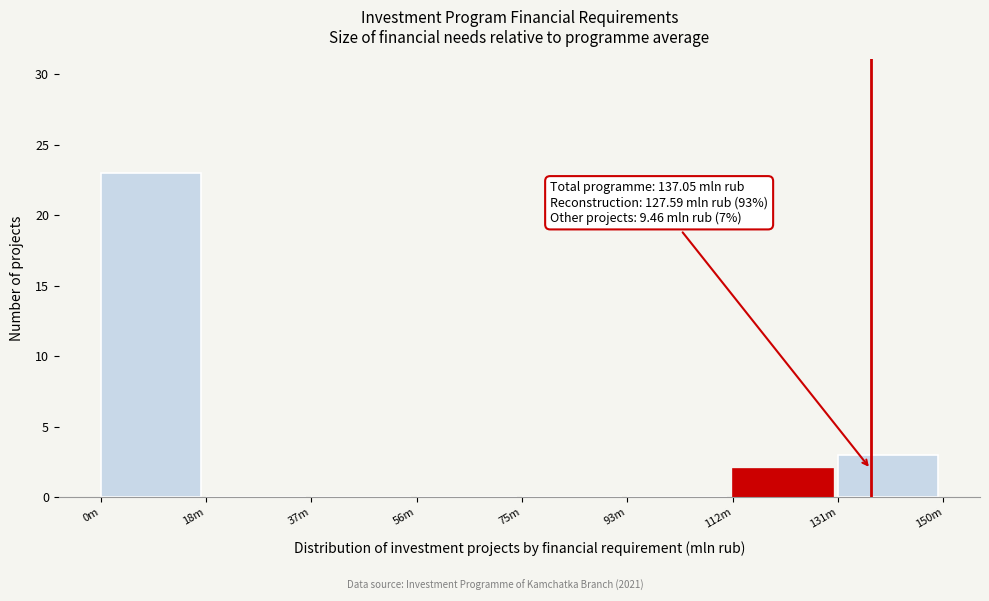

Reading left to right, what are all the values shown in this chart?

0m=23	18m=0	37m=0	56m=0	75m=0	93m=0	112m=2	131m=3